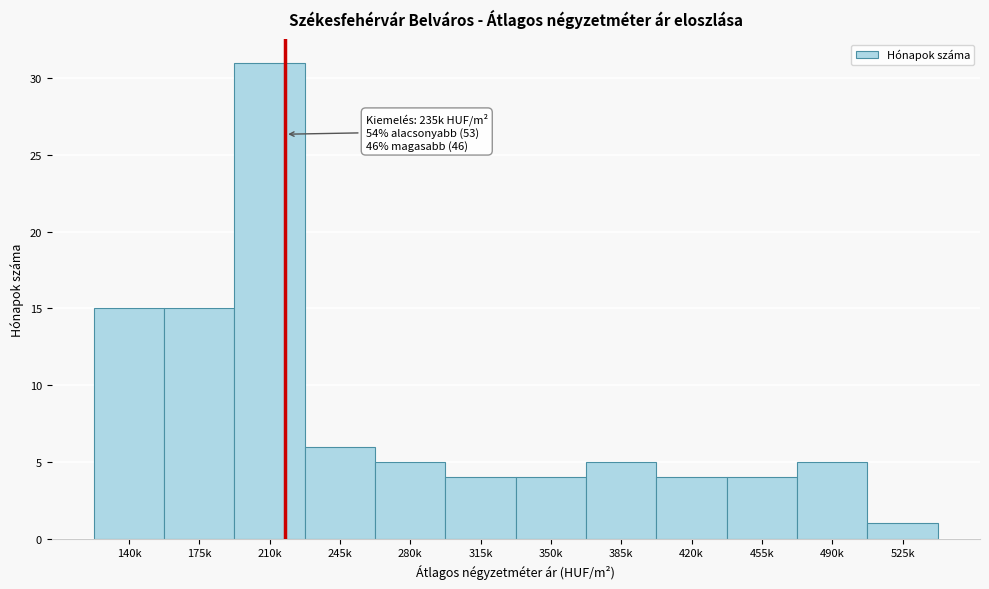

Reading left to right, list all the values displayed in this chart.

140k=15	175k=15	210k=31	245k=6	280k=5	315k=4	350k=4	385k=5	420k=4	455k=4	490k=5	525k=1